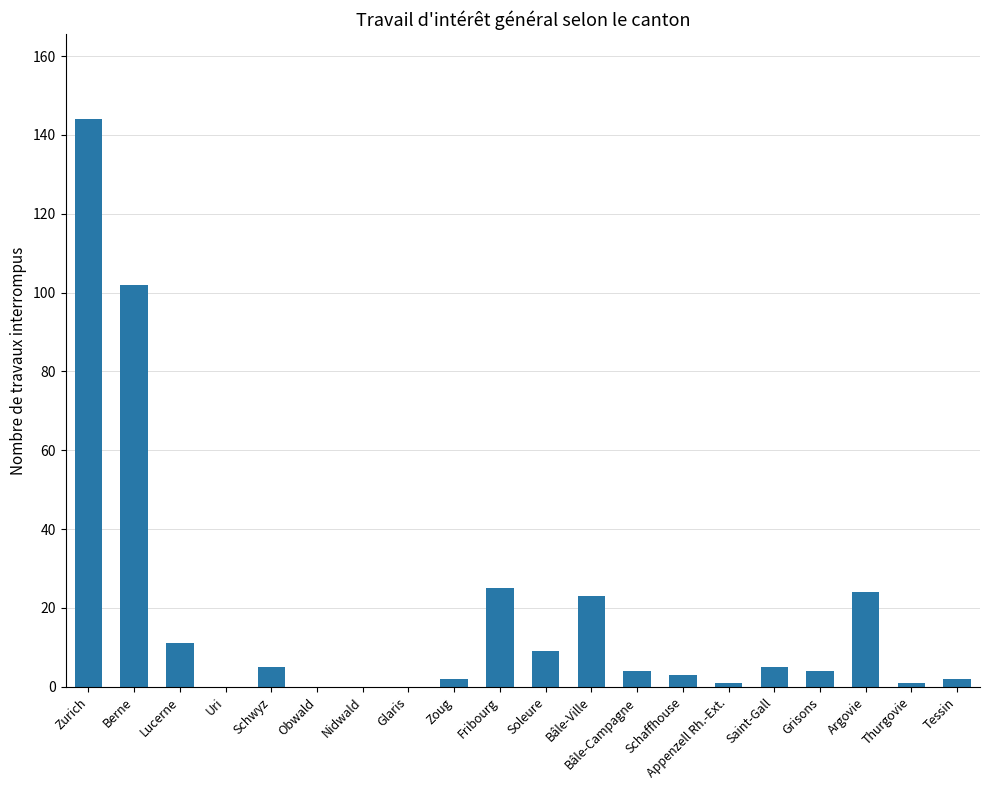

At which label does the data first exceed 4?

Zurich